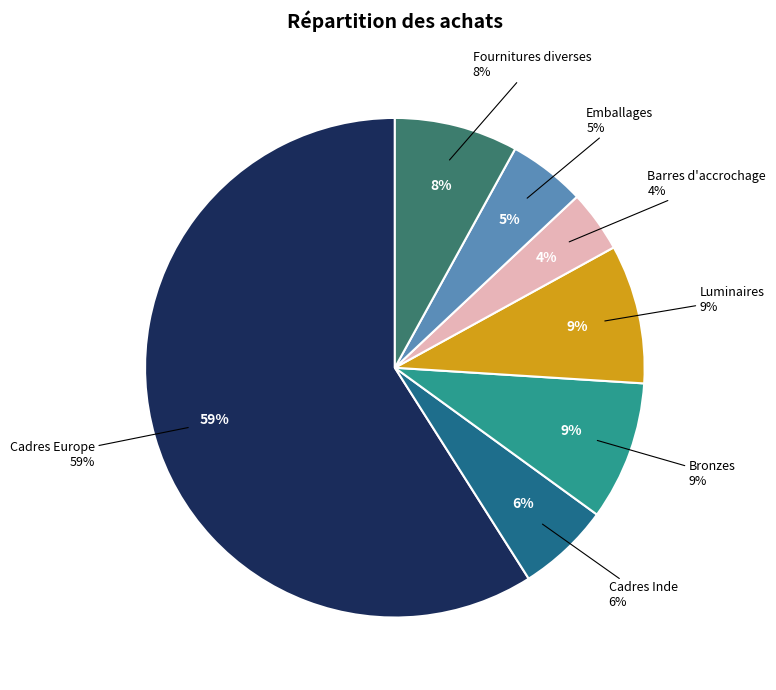

To the nearest percent, what is the combined percentage of Fournitures diverses and Barres d'accrochage?

12%